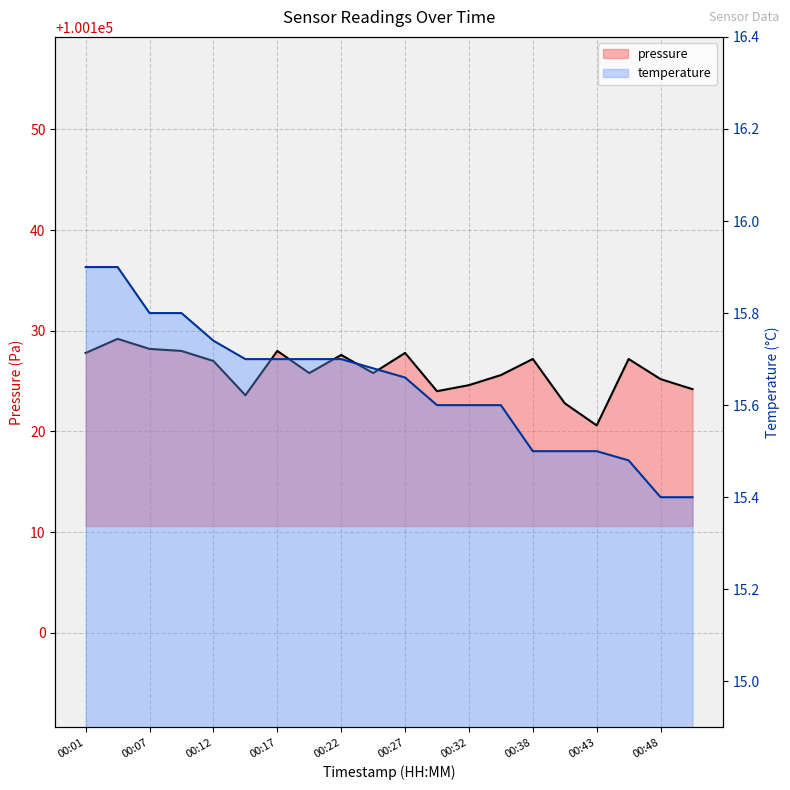

At which category does the chart reach its minimum across all series?

00:48